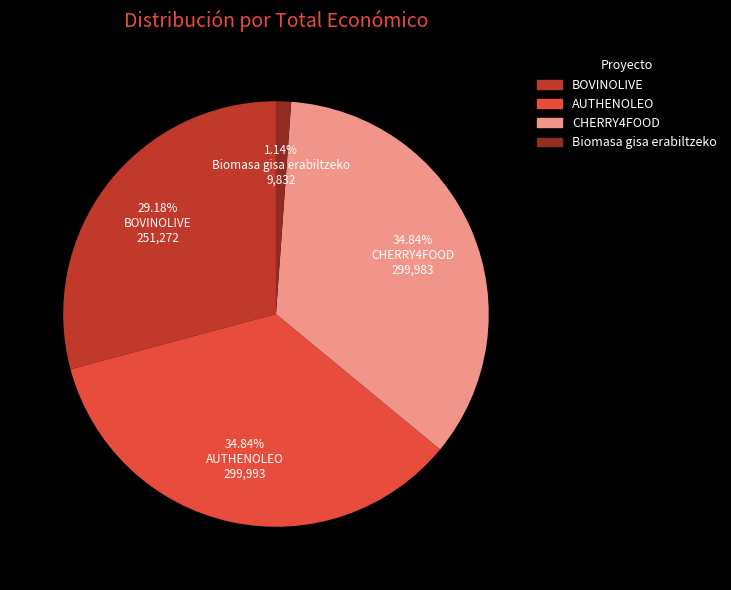

How much of the chart is everything except BOVINOLIVE?

70.8%